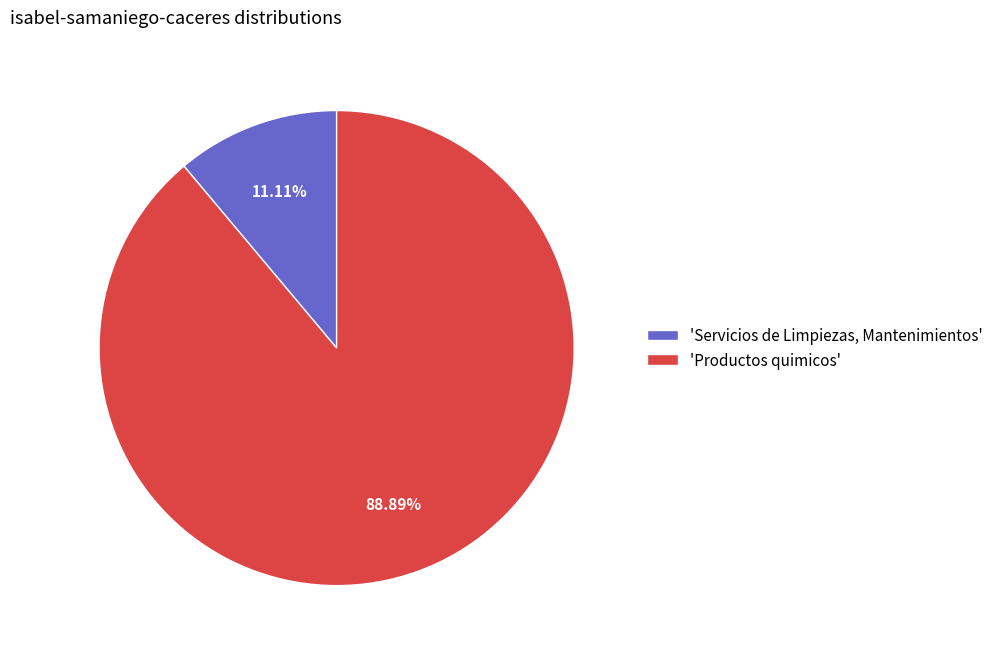

Rank the categories by value from lowest to highest.

'Servicios de Limpiezas, Mantenimientos', 'Productos quimicos'